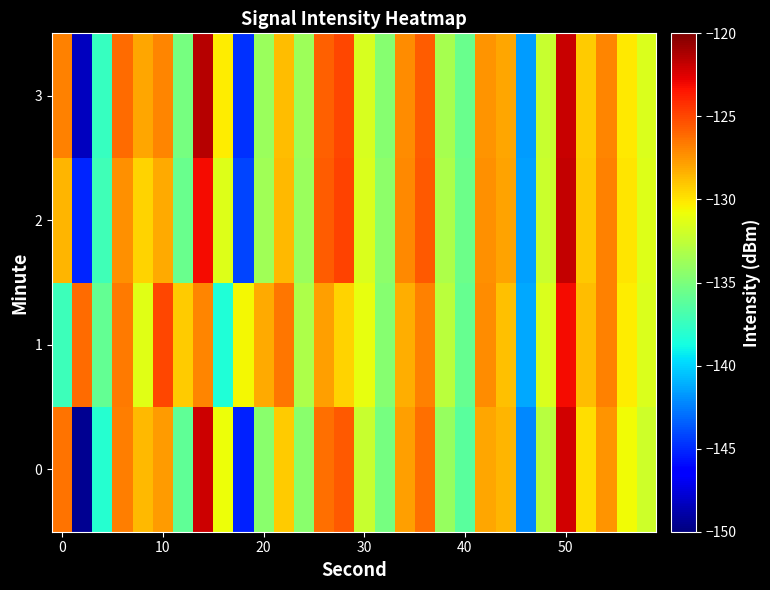

What is the minimum value shown in the chart?

-149.5